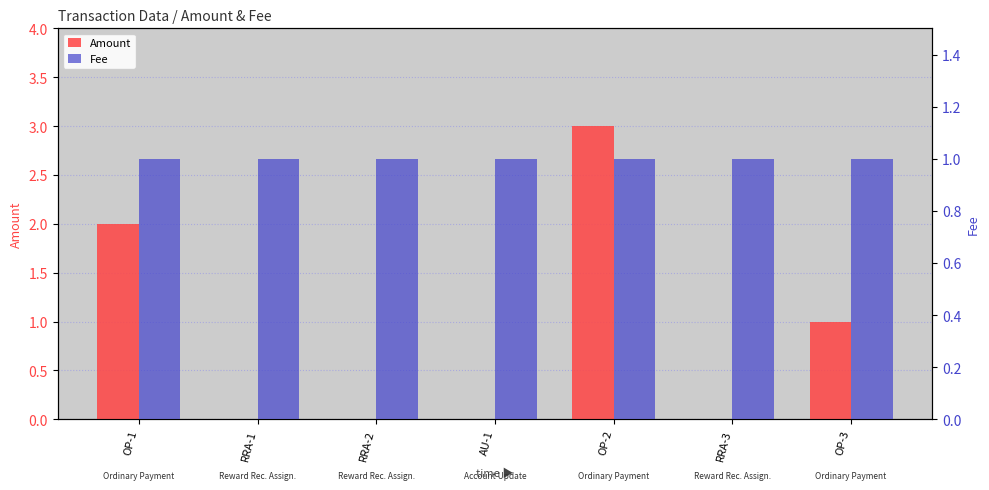

What is the difference between the second highest and minimum values in the Amount series?

2.0